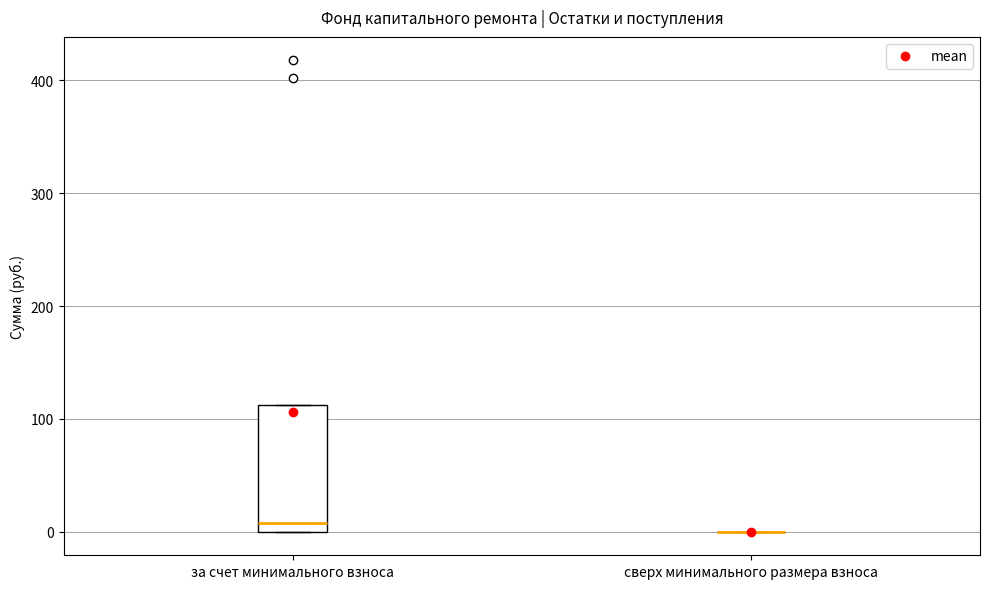

Reading left to right, transcribe this box plot: for each box, give where its median line is, the range the box spans, and where its two whiskers end, as read against the y-axis. The values are not printed on the chart, so give them approximately, as read against the axis.

за счет минимального взноса: median 10, box 0 to 110, whiskers 0 to 110
сверх минимального размера взноса: box collapsed to a line at 0, whiskers 0 to 0